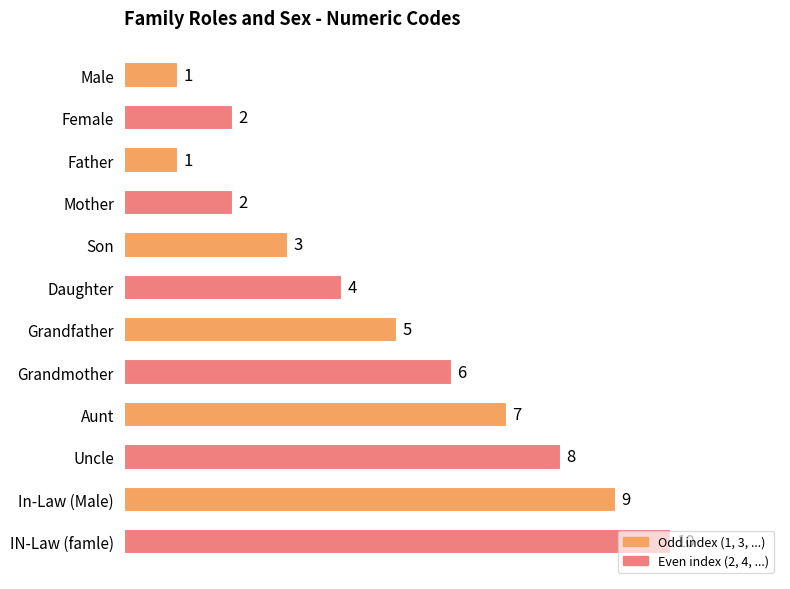

Where is the data nearest to the value 5?

Grandfather